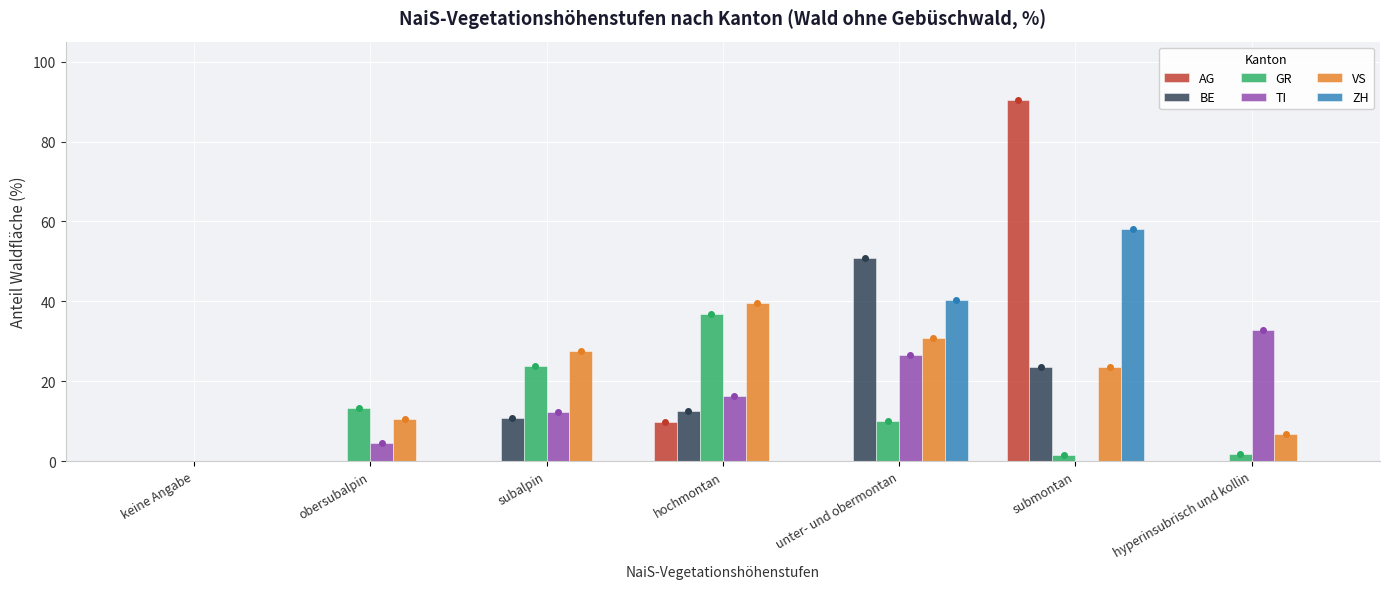

What is the maximum value for ZH?

58.1